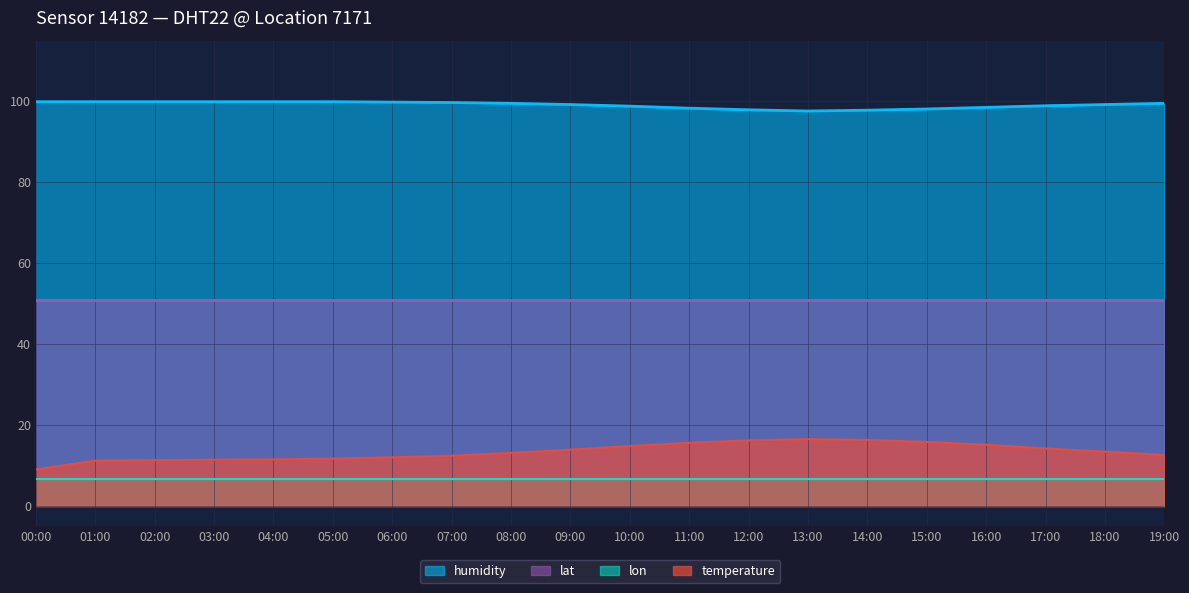

True or false: humidity and temperature intersect in this chart.

False